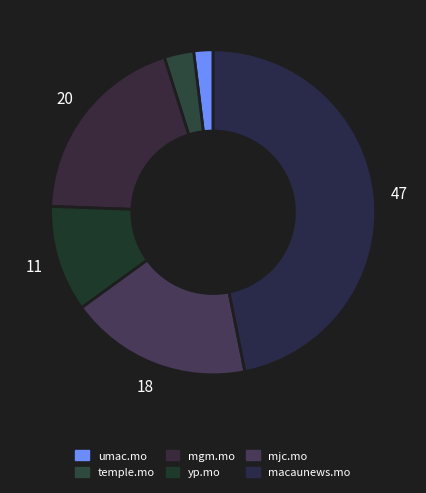

How many slices are in this pie chart?

6